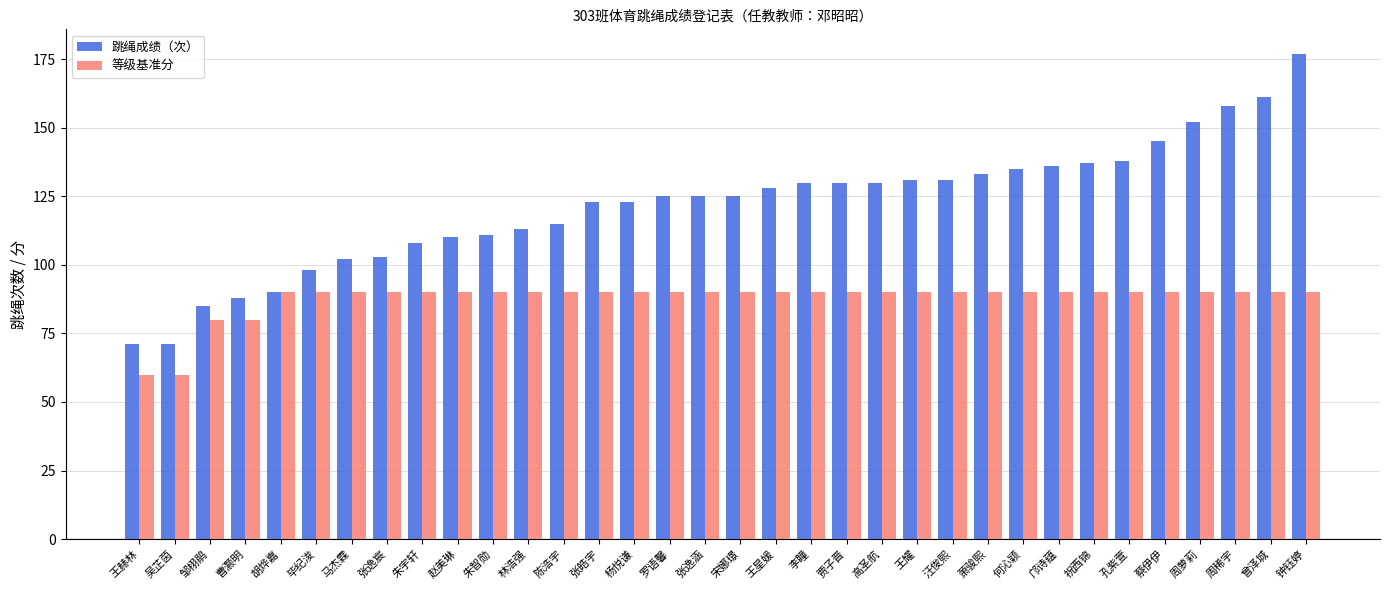

Reading left to right, extract all data points from this chart.

跳绳成绩（次）: 王赫林=71	吴芷茵=71	邹栩鹃=85	曹灏明=88	胡烨嘉=90	毕纪浚=98	马杰霖=102	张逸宸=103	朱宇轩=108	赵美琳=110	朱智勋=111	林浩强=113	陈浩宇=115	张皓宇=123	杨悦谦=123	罗语馨=125	张逸涵=125	宋娜璟=125	王星媛=128	李瞳=130	贾子晋=130	高圣航=130	王耀=131	汪俊熙=131	萧骏熙=133	何沁颖=135	邝诗蕴=136	祝西锦=137	孔紫萱=138	蔡伊伊=145	周萝莉=152	周稀宇=158	曾泽城=161	钟钰婷=177
等级基准分: 王赫林=60	吴芷茵=60	邹栩鹃=80	曹灏明=80	胡烨嘉=90	毕纪浚=90	马杰霖=90	张逸宸=90	朱宇轩=90	赵美琳=90	朱智勋=90	林浩强=90	陈浩宇=90	张皓宇=90	杨悦谦=90	罗语馨=90	张逸涵=90	宋娜璟=90	王星媛=90	李瞳=90	贾子晋=90	高圣航=90	王耀=90	汪俊熙=90	萧骏熙=90	何沁颖=90	邝诗蕴=90	祝西锦=90	孔紫萱=90	蔡伊伊=90	周萝莉=90	周稀宇=90	曾泽城=90	钟钰婷=90